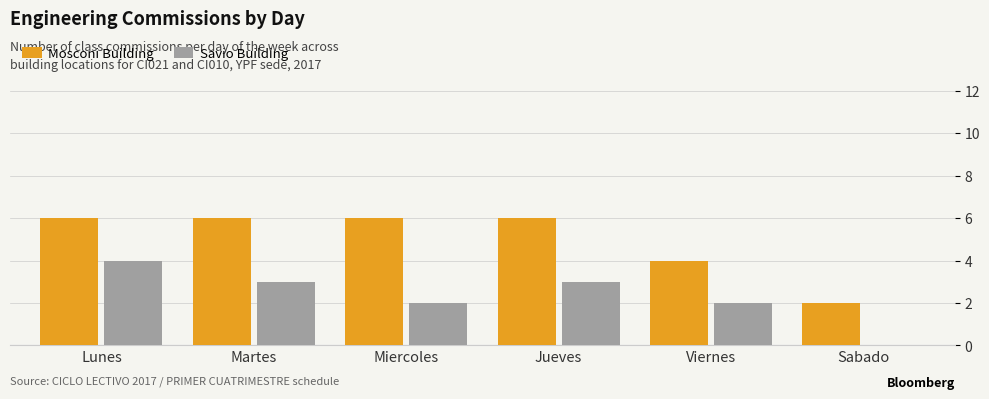

Which series has the largest total across all categories?

Mosconi Building